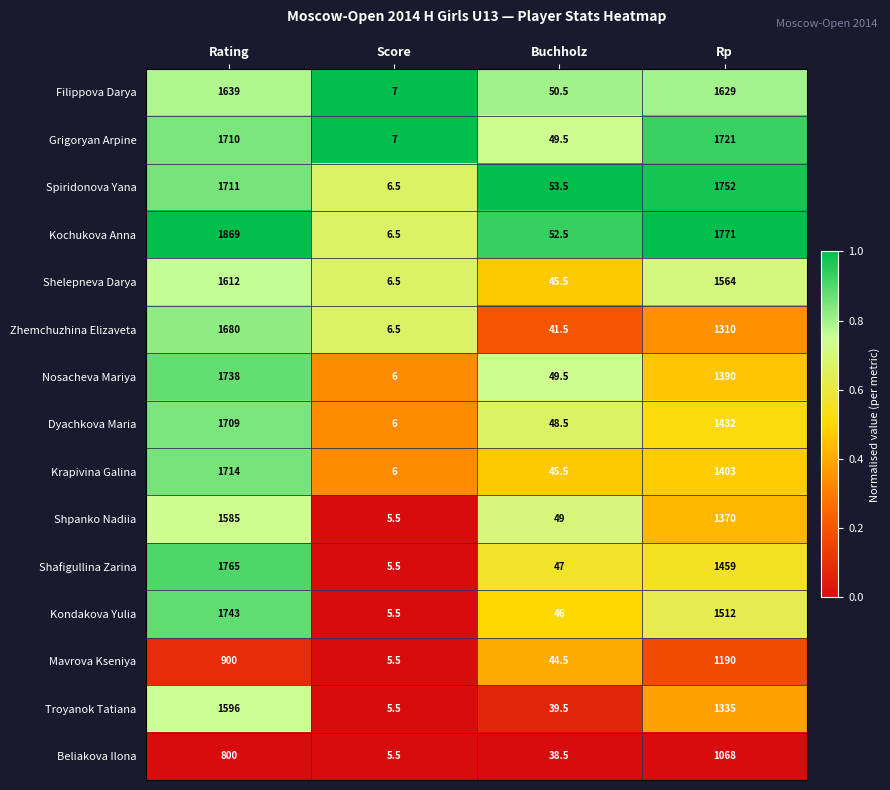

Read the Shelepneva Darya value at Buchholz.

45.5